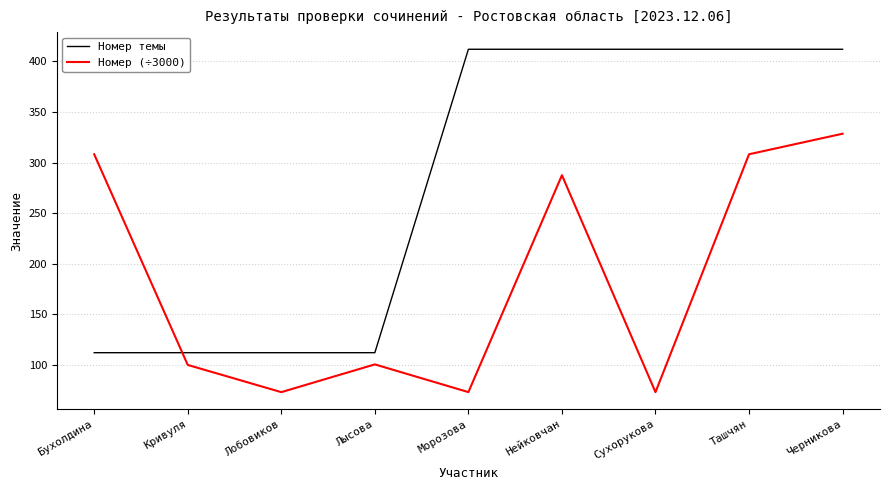

Rank the series at Ташчян from lowest to highest value.

Номер (÷3000), Номер темы